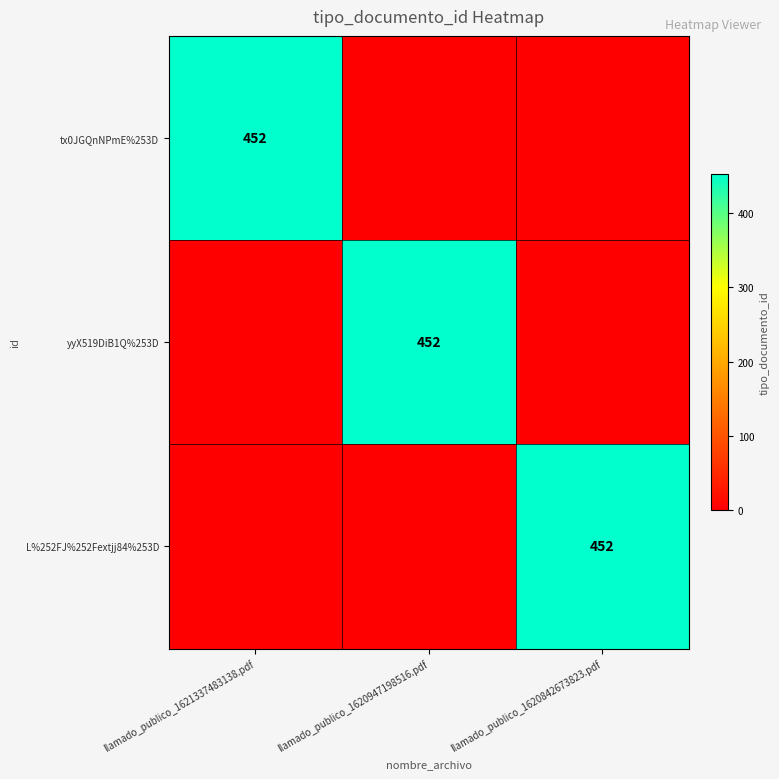

At which category does the chart reach its peak across all series?

llamado_publico_1621337483138.pdf